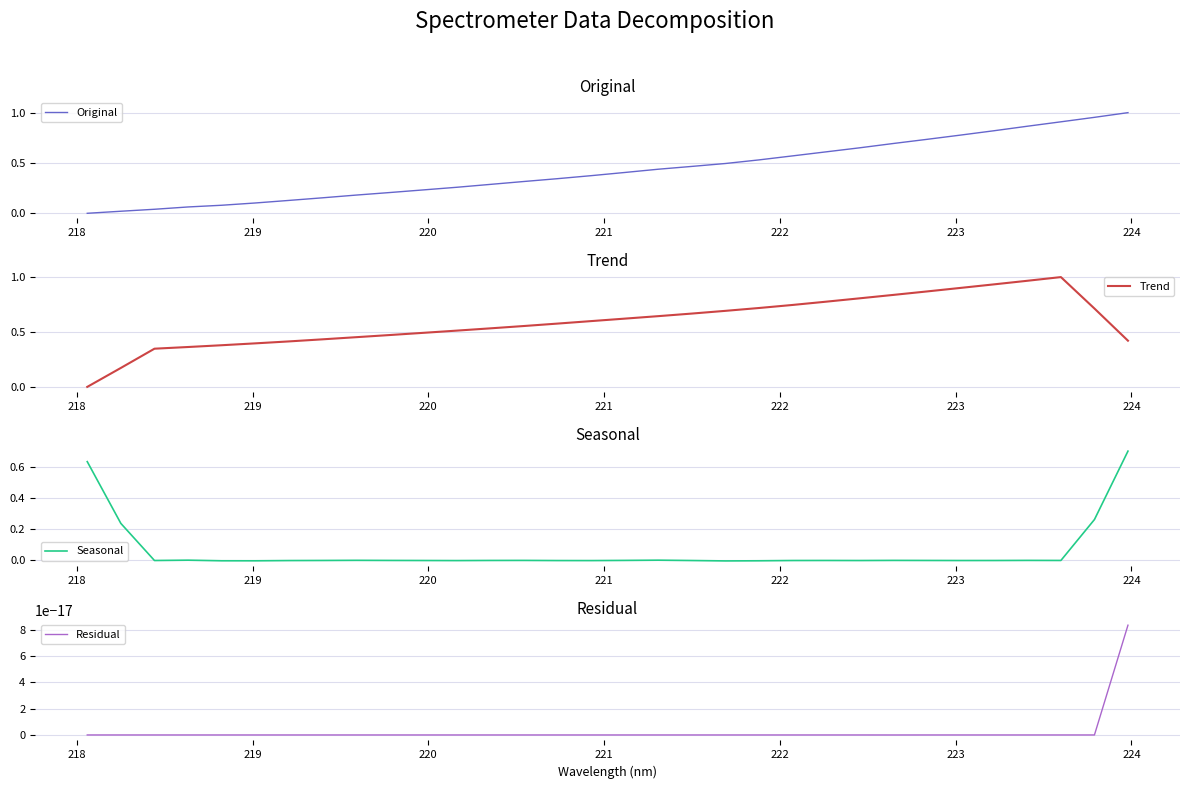

How many interior local peaks does the Trend series have?

1